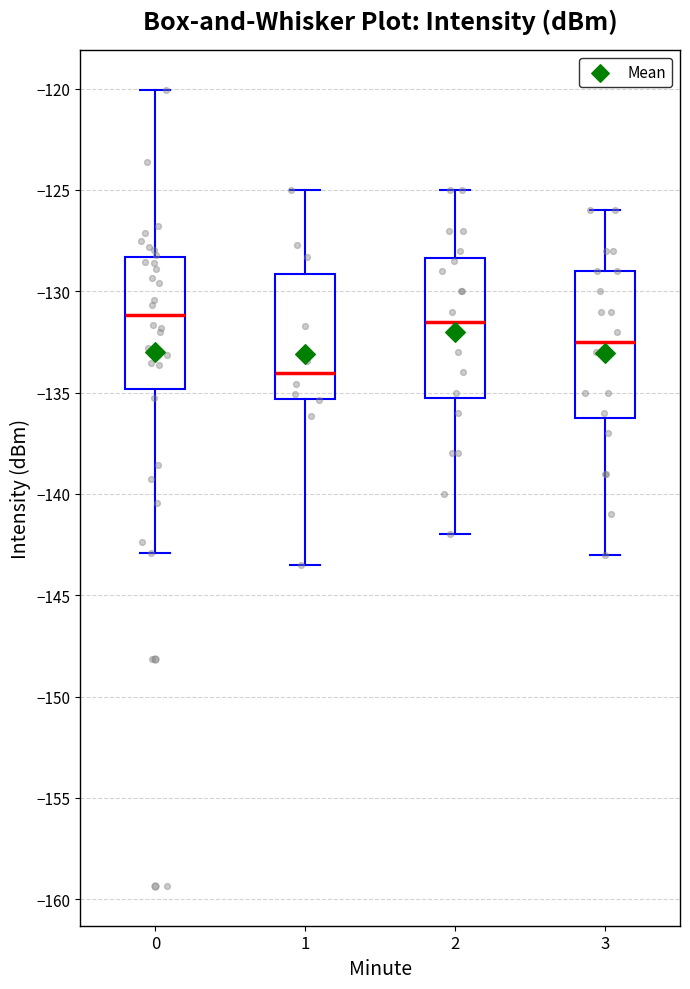

Reading left to right, transcribe this box plot: for each box, give where its median line is, the range the box spans, and where its two whiskers end, as read against the y-axis. The values are not printed on the chart, so give them approximately, as read against the axis.

0: median -131.0, box -135.0 to -128.5, whiskers -143.0 to -120.0
1: median -134.0, box -135.5 to -129.0, whiskers -143.5 to -125.0
2: median -131.5, box -135.0 to -128.5, whiskers -142.0 to -125.0
3: median -132.5, box -136.0 to -129.0, whiskers -143.0 to -126.0